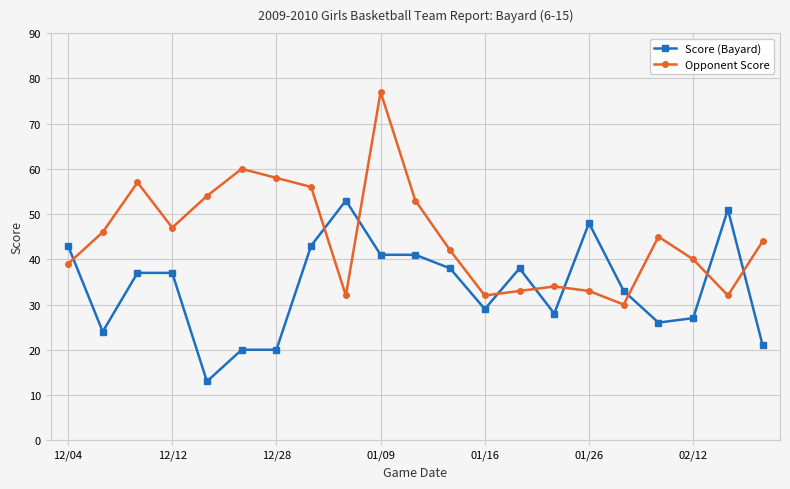

True or false: Opponent Score has more than 2 points higher than both neighbors.

True